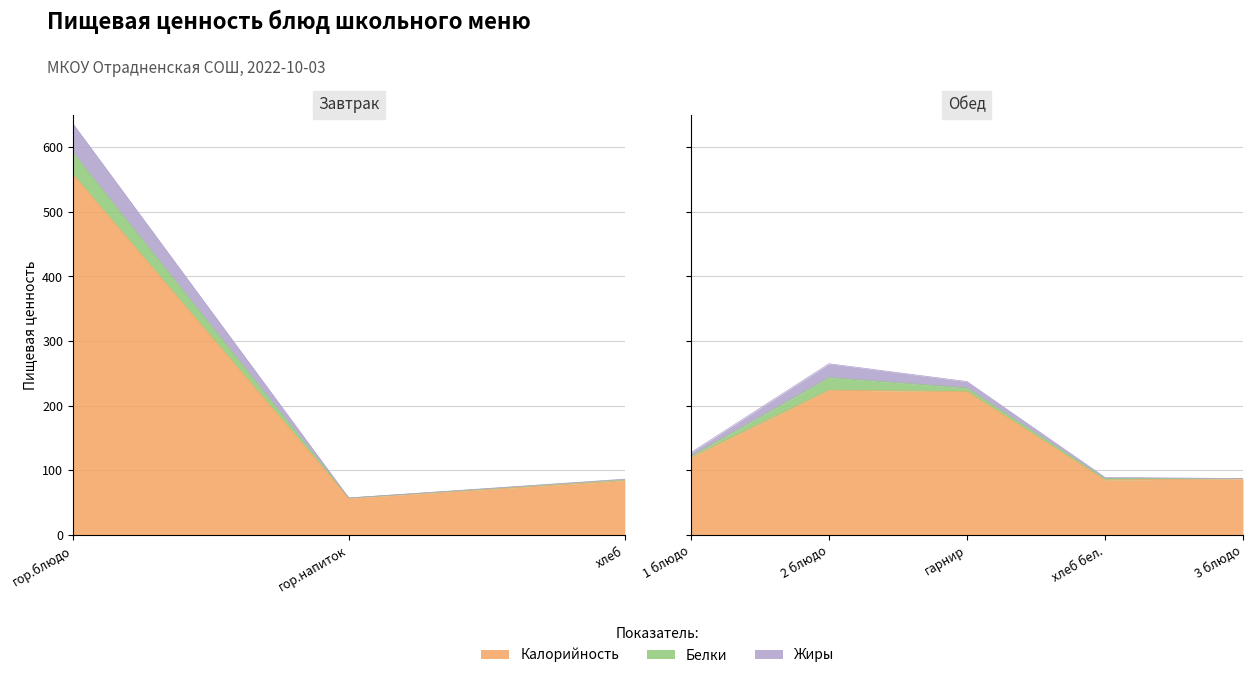

Between хлеб and 2 блюдо, which series saw the biggest shift?

Калорийность